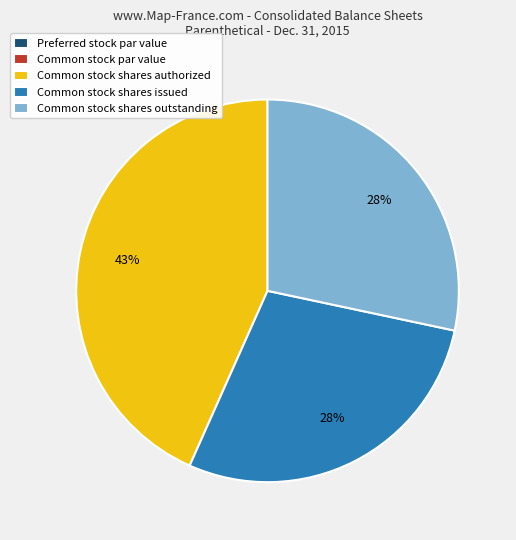

Which category has the biggest portion of the pie?

Common stock shares authorized